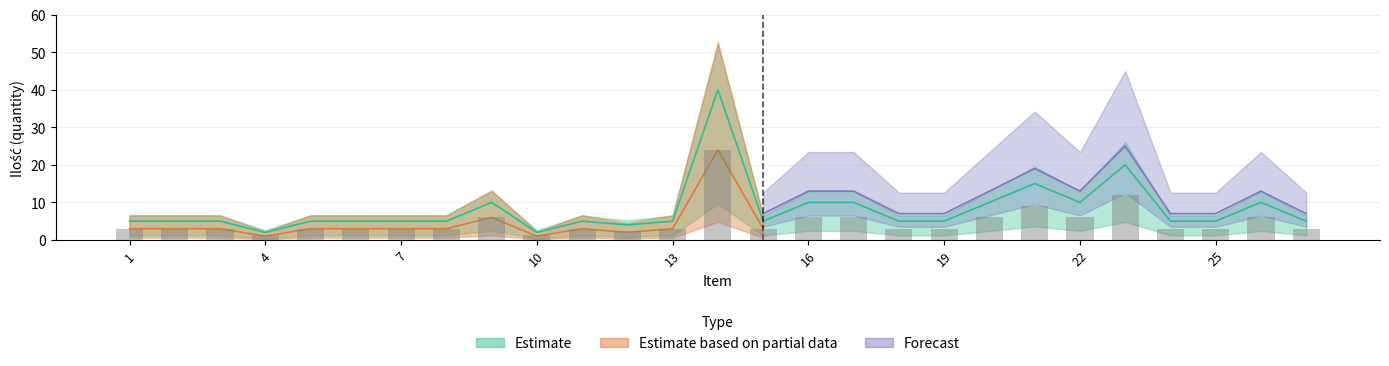

At which category does the chart reach its peak across all series?

14